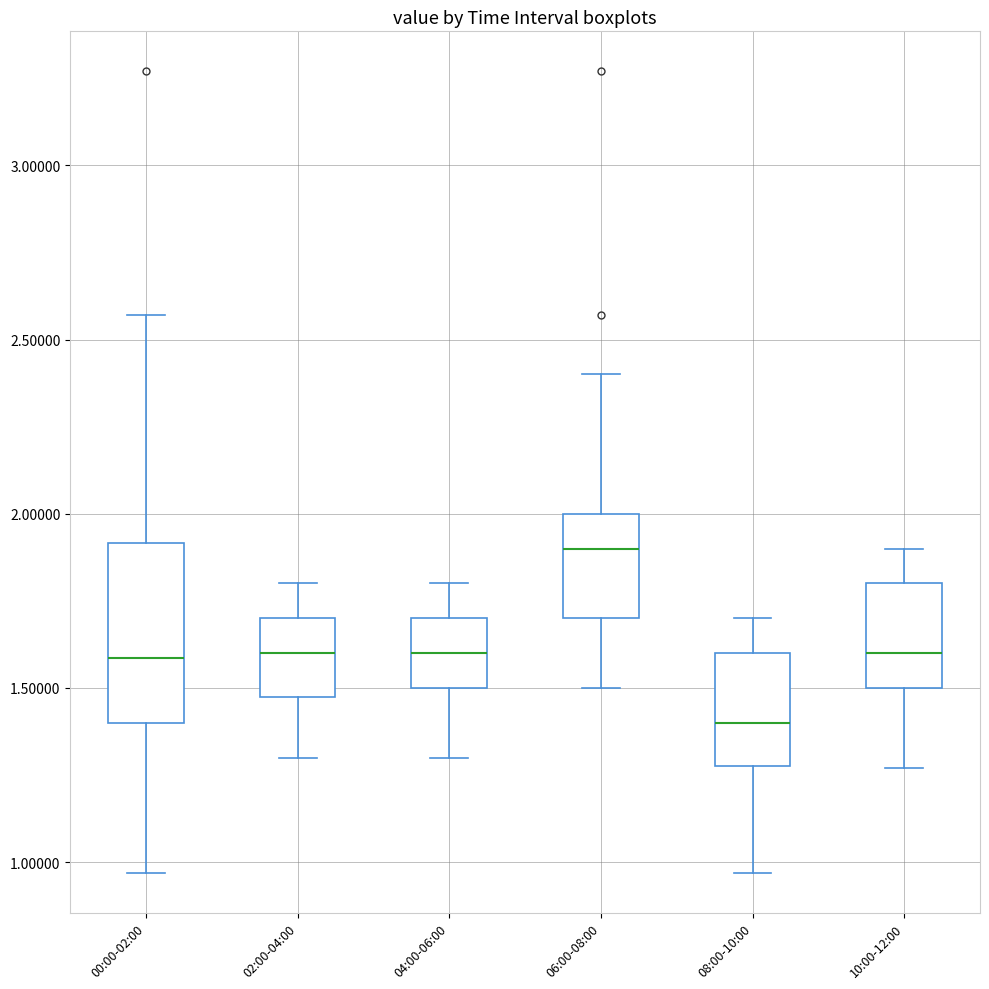

Where does the upper whisker of the box for 00:00-02:00 end on the y-axis? The values are not printed on the chart, so give them approximately, as read against the axis.

2.55